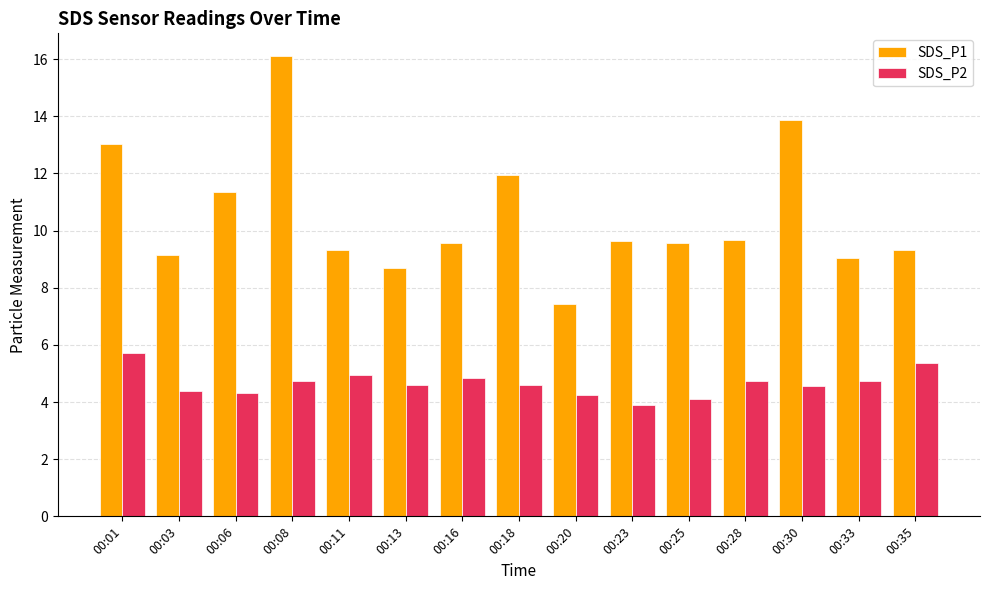

Rank the series by their average value, from highest to lowest.

SDS_P1, SDS_P2